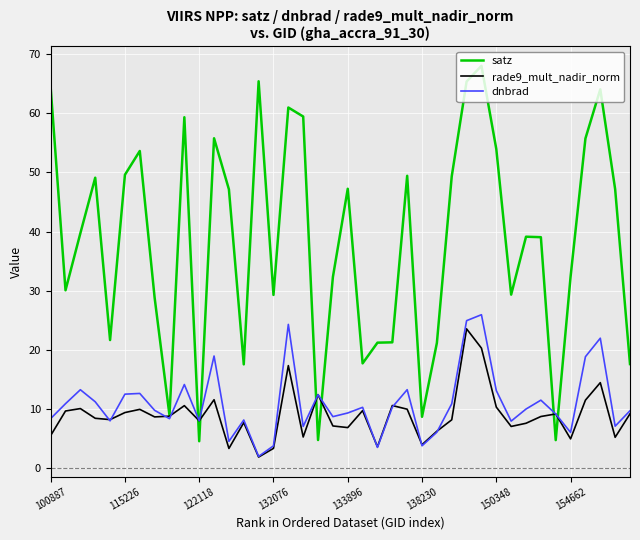

What are all the series names shown in the legend?

satz, rade9_mult_nadir_norm, dnbrad